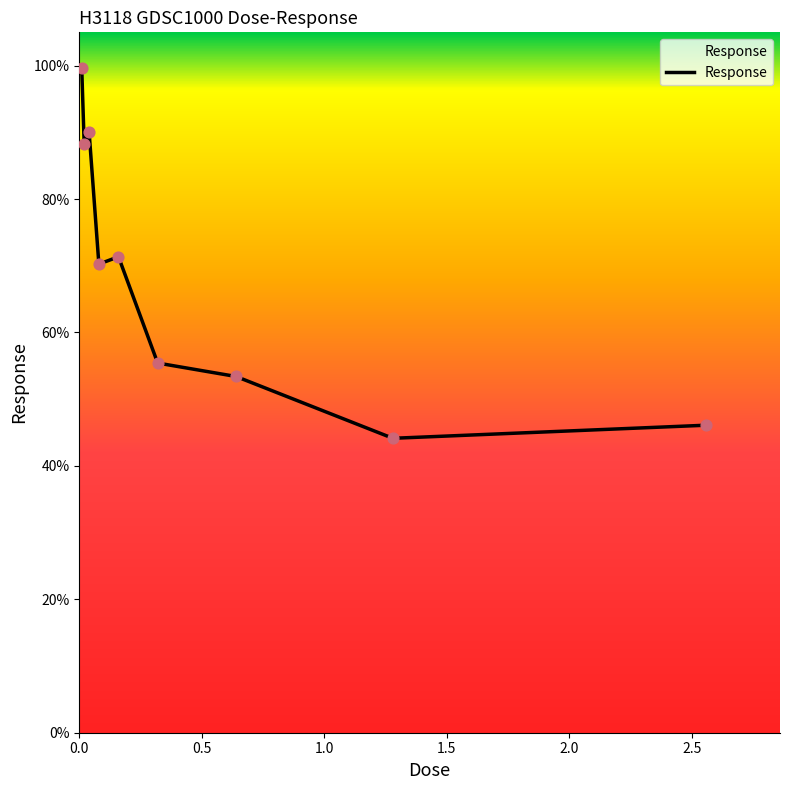

What is the difference between the maximum and minimum values?

55.5